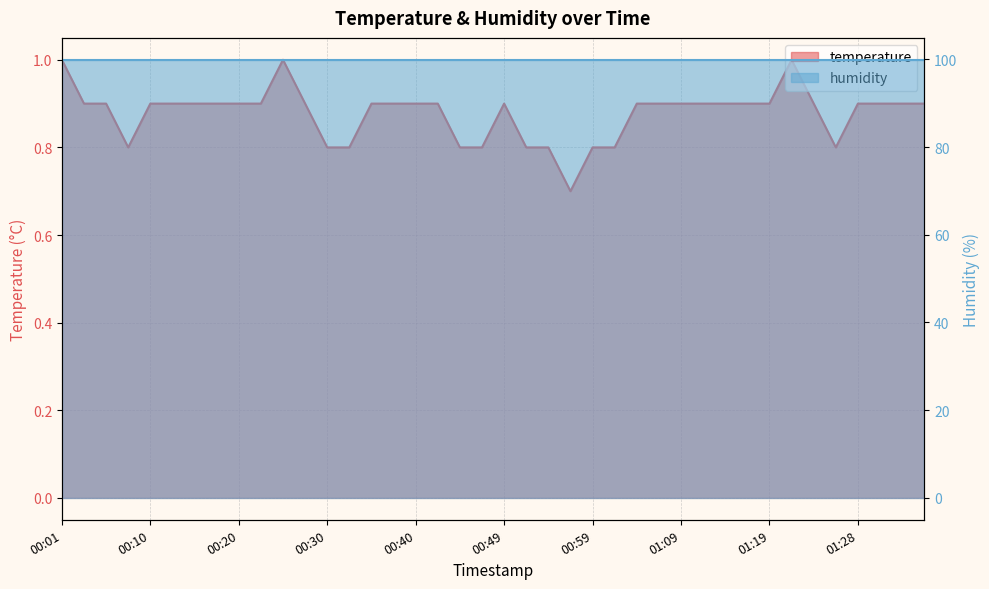

List the labels in order of value, largest first.

00:01, 00:25, 01:21, 00:03, 00:06, 00:10, 00:13, 00:15, 00:18, 00:20, 00:23, 00:27, 00:35, 00:37, 00:40, 00:42, 00:49, 01:04, 01:06, 01:09, 01:11, 01:14, 01:16, 01:19, 01:24, 01:28, 01:31, 01:33, 01:36, 00:08, 00:30, 00:32, 00:44, 00:47, 00:52, 00:54, 00:59, 01:02, 01:26, 00:57